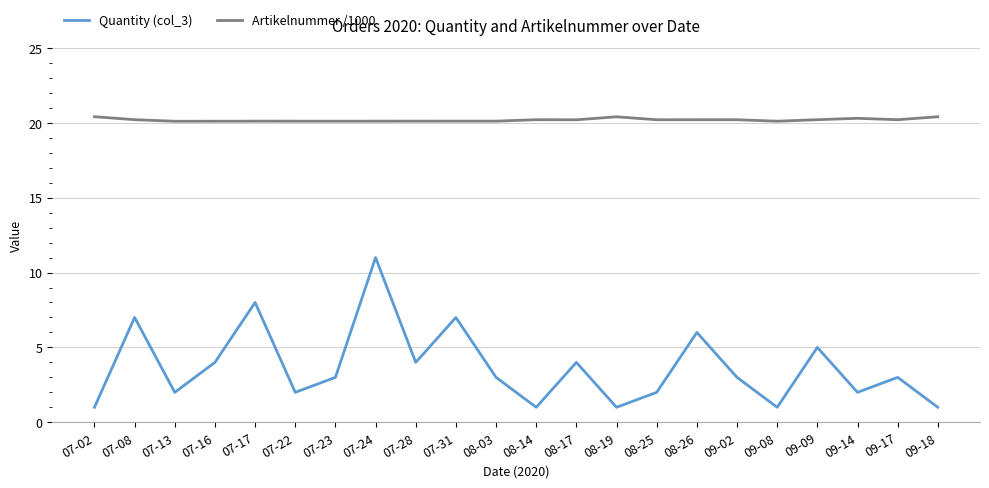

What is the highest value of the Quantity (col_3) series?

11.0